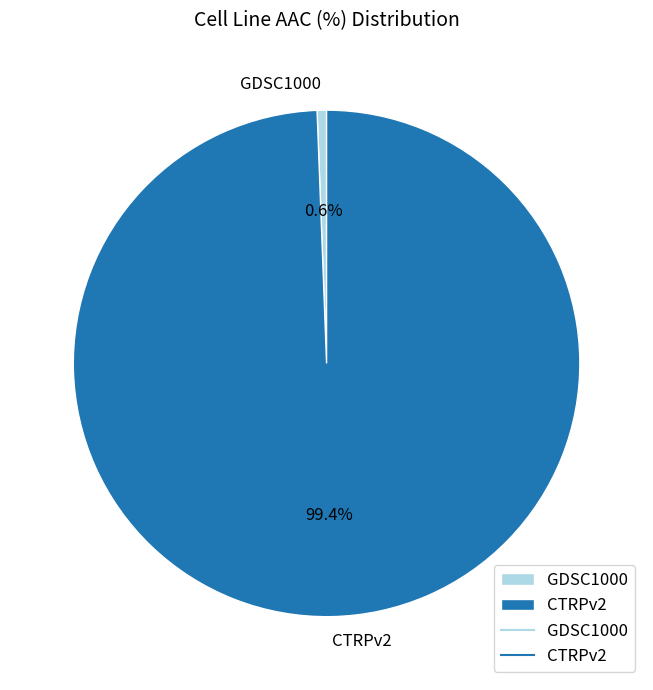

Rank the categories by value from lowest to highest.

GDSC1000, CTRPv2